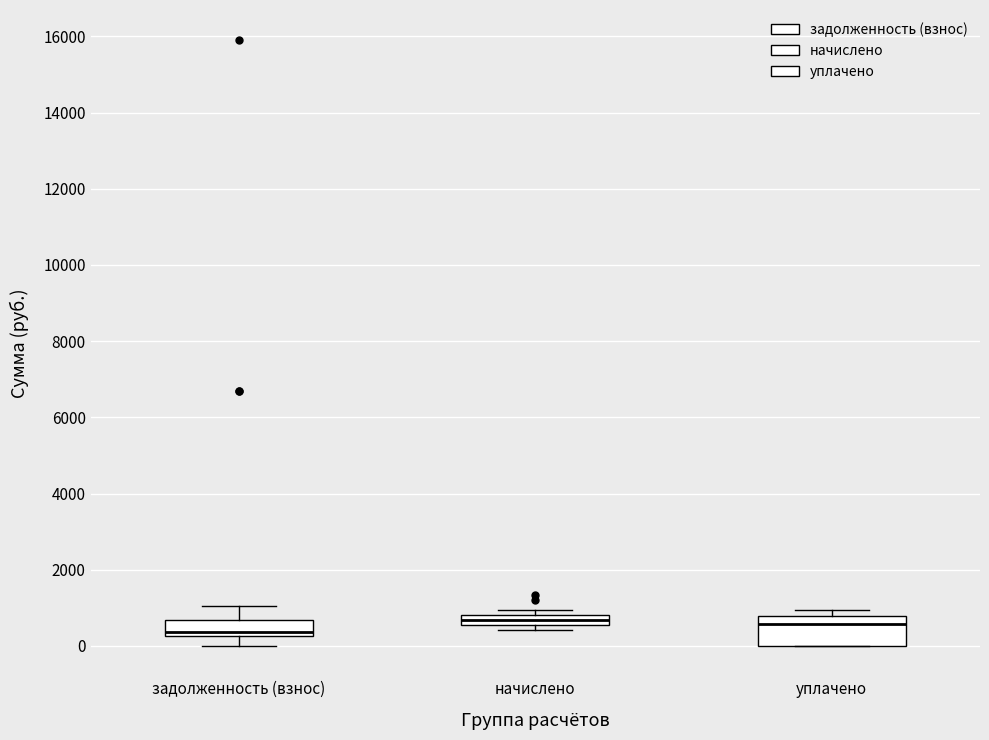

Which box has the lowest median line?

задолженность (взнос)